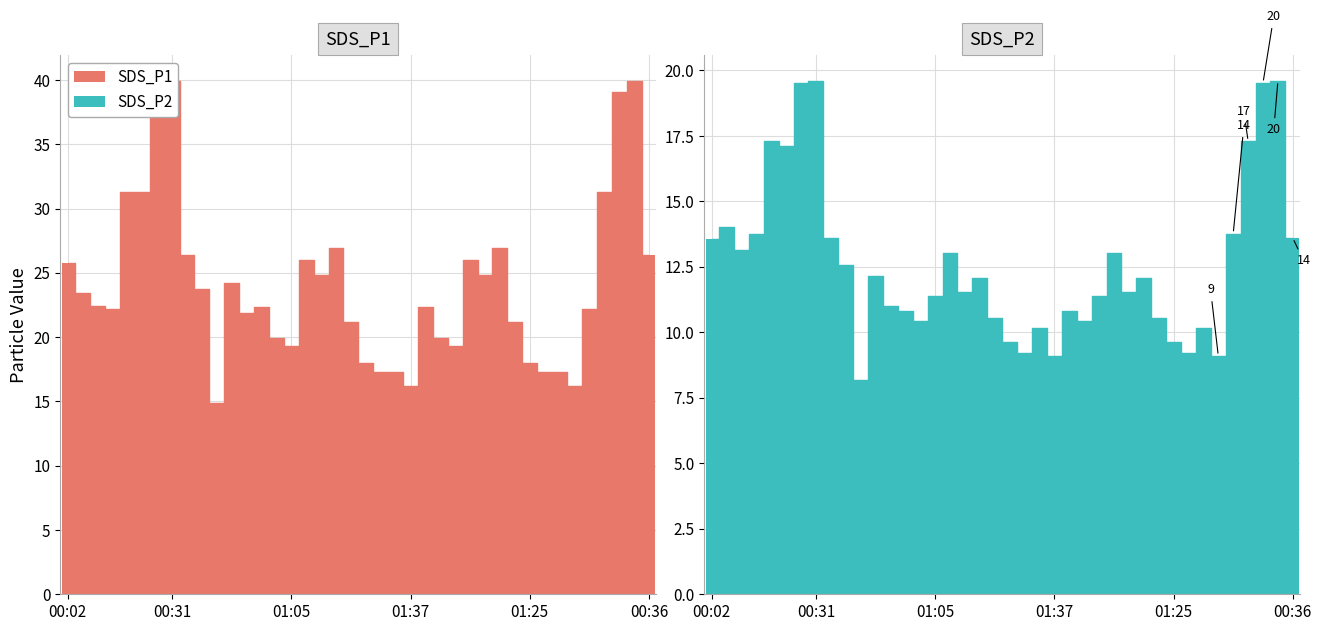

How many bars are there in total?

80